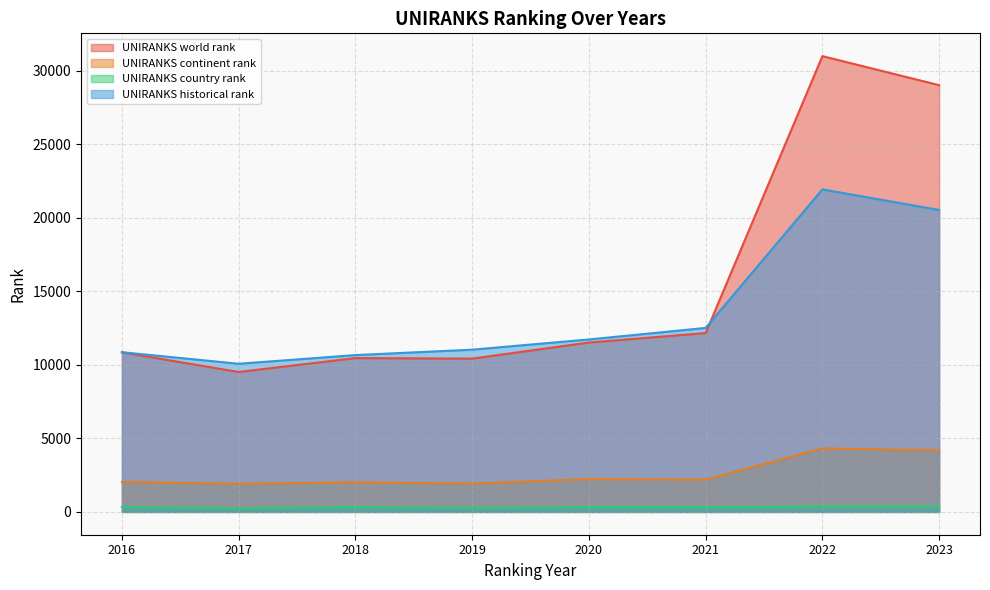

At 2019, list the series in order from smallest to largest.

UNIRANKS country rank, UNIRANKS continent rank, UNIRANKS world rank, UNIRANKS historical rank